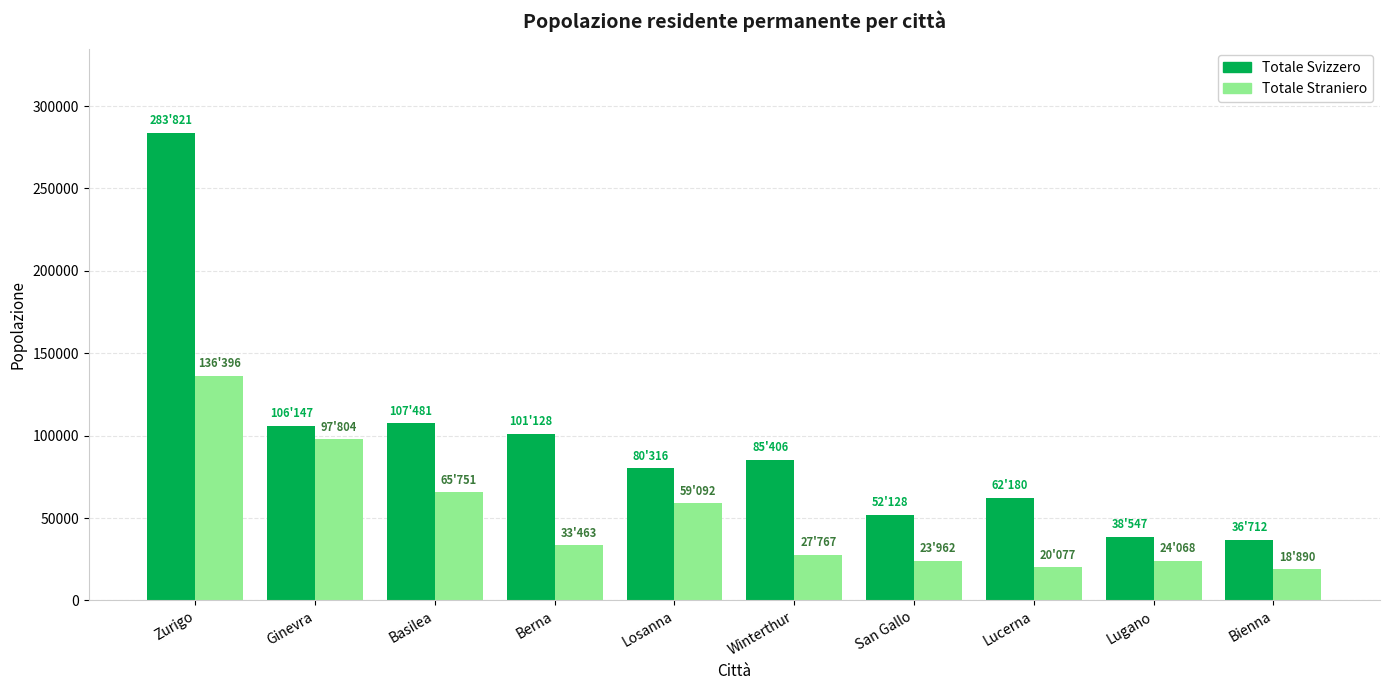

What is the maximum value for Totale Svizzero?

283821